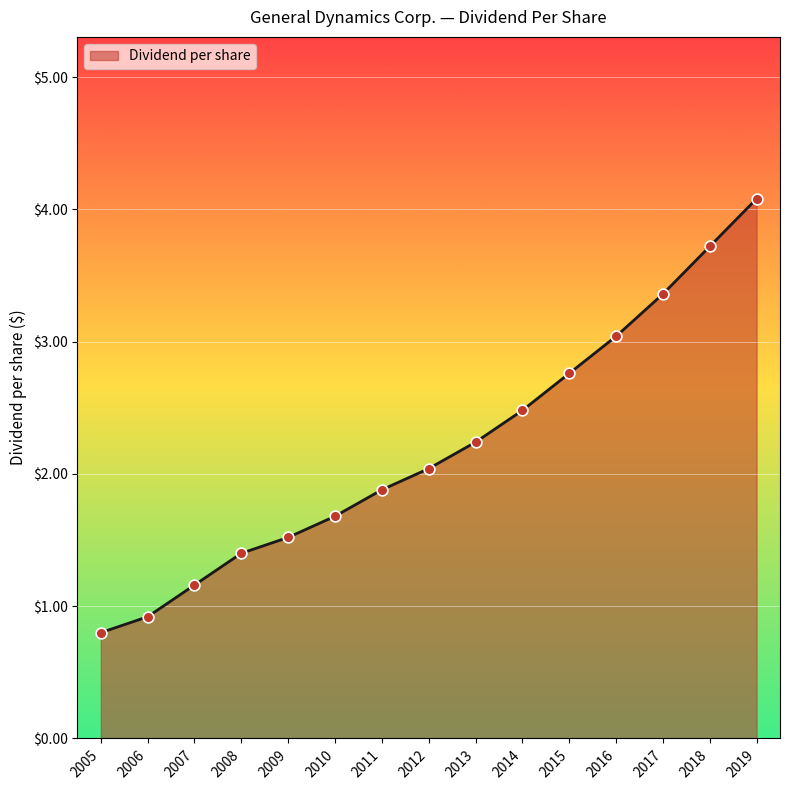

Approximately how many times larger is the value at 2006 compared to 2015?

0.3